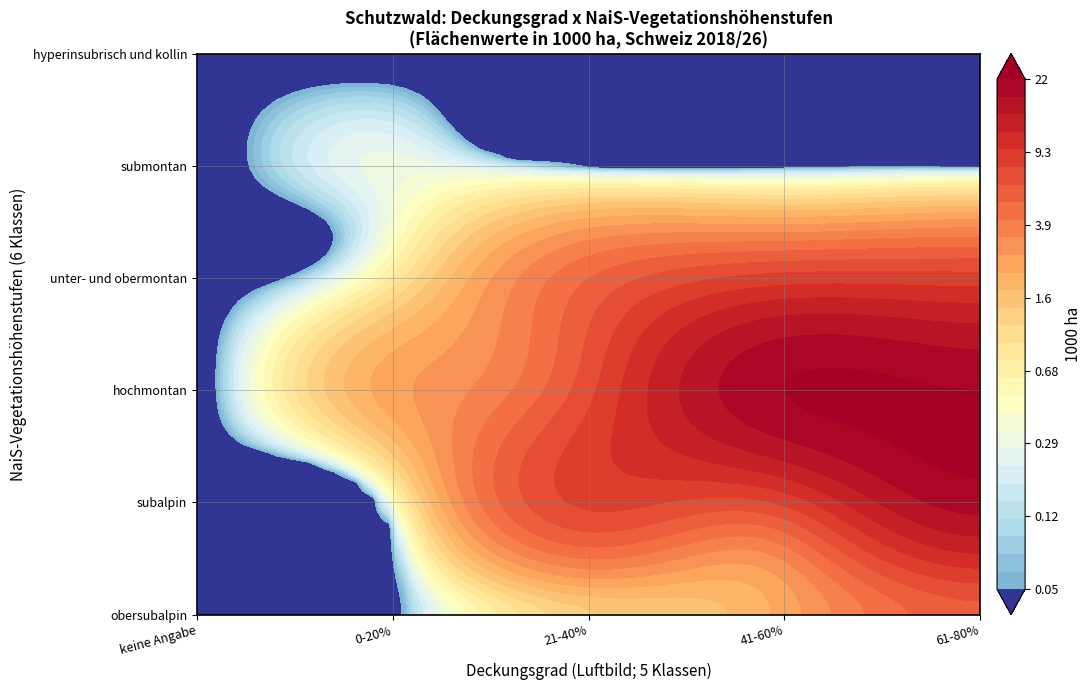

Rank the series by their maximum value, from highest to lowest.

hochmontan, subalpin, unter- und obermontan, obersubalpin, submontan, hyperinsubrisch und kollin